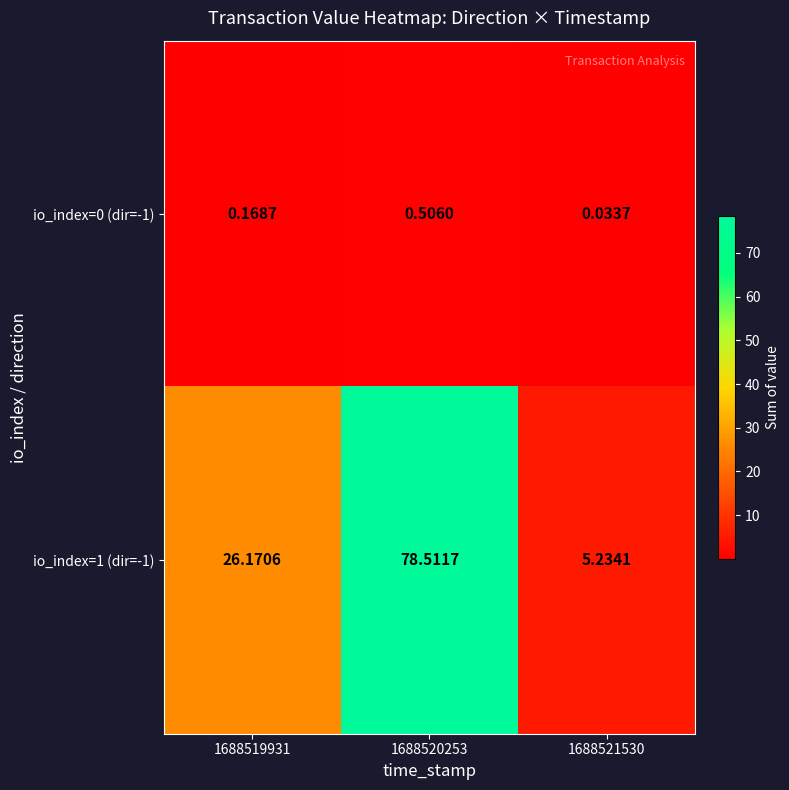

Is the value of io_index=1 (dir=-1) at 1688520253 greater than the value of io_index=0 (dir=-1) at 1688520253?

Yes